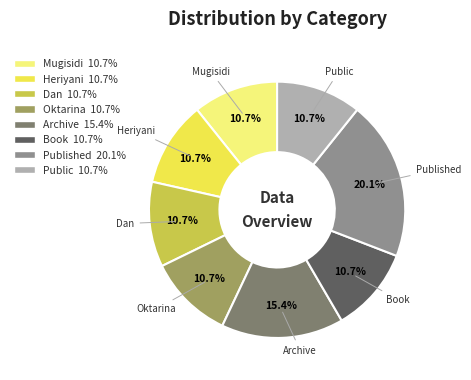

What is the largest slice in the pie chart?

Published